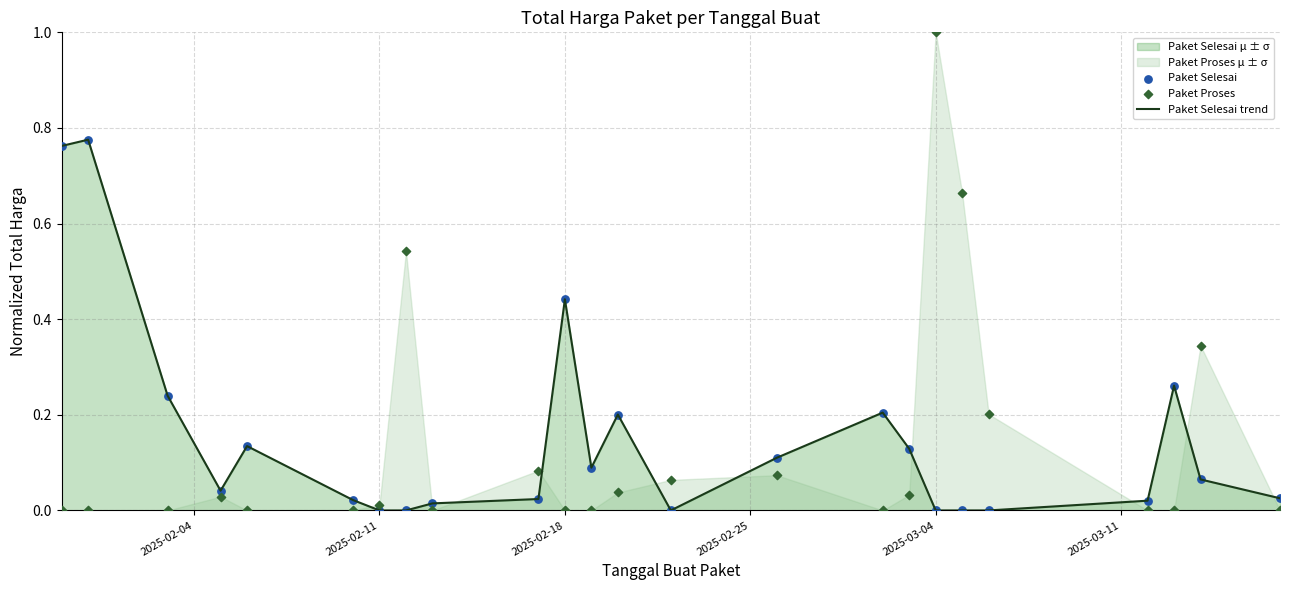

Which series reaches the minimum Y coordinate?

Paket Selesai trend